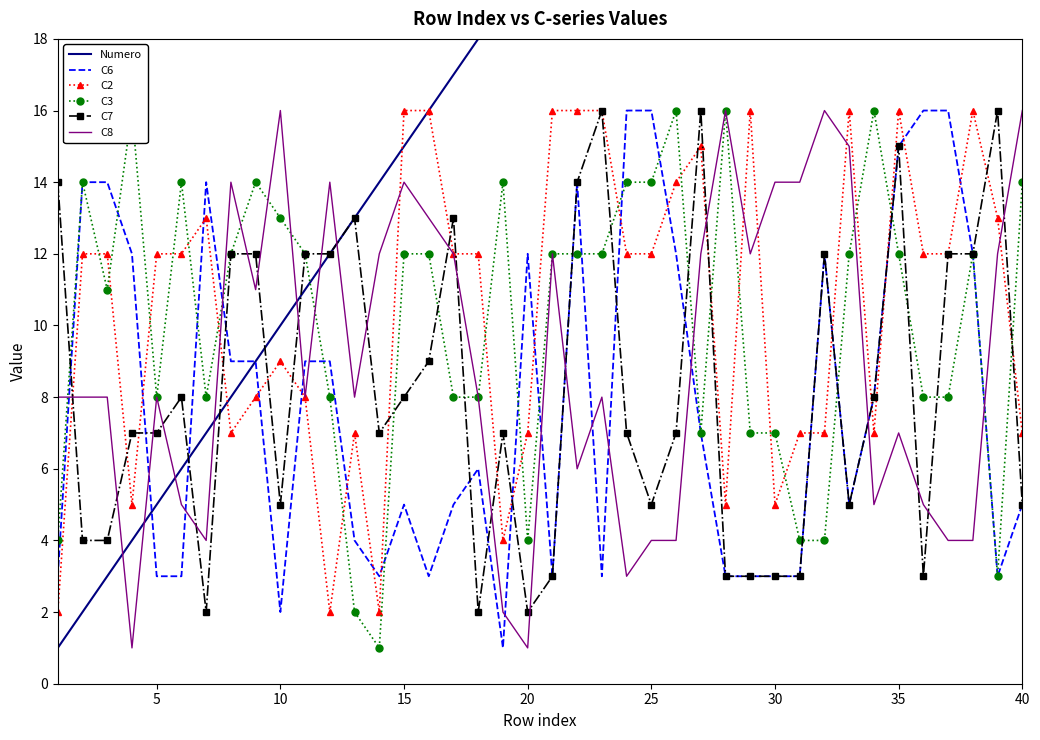

What is the minimum value shown in the chart?

1